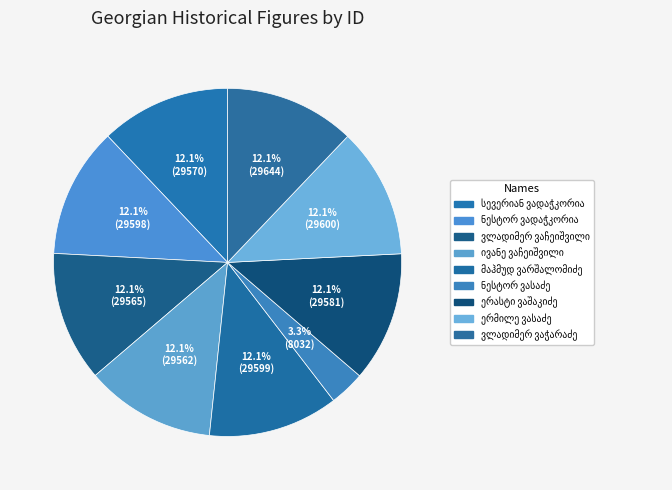

What is the change in value from ივანე ვაჩეიშვილი to ერმილე ვასაძე?

+38